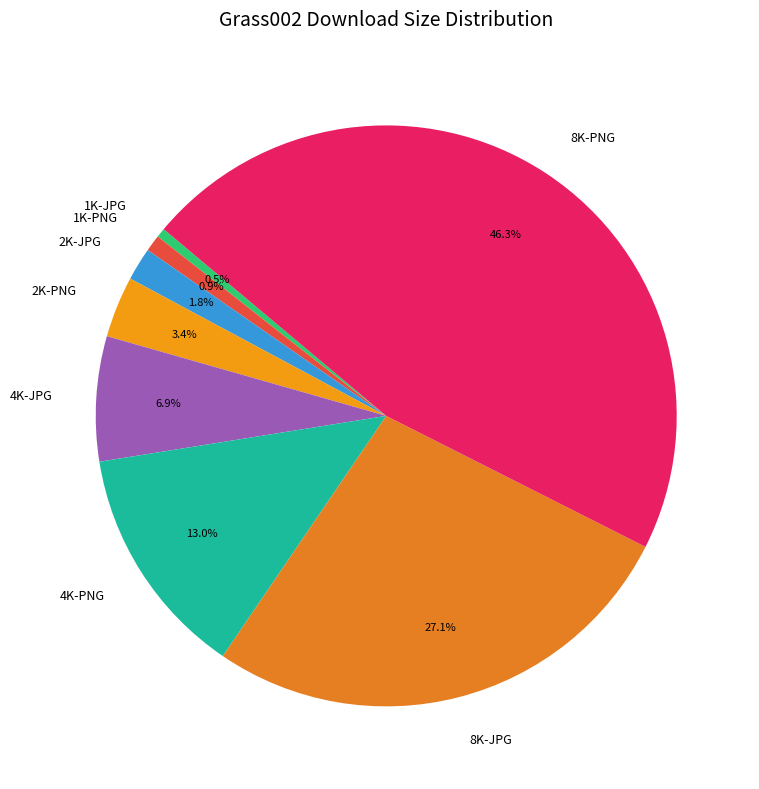

To the nearest percent, what is the difference between the 8K-JPG and 4K-PNG slice percentages?

14%